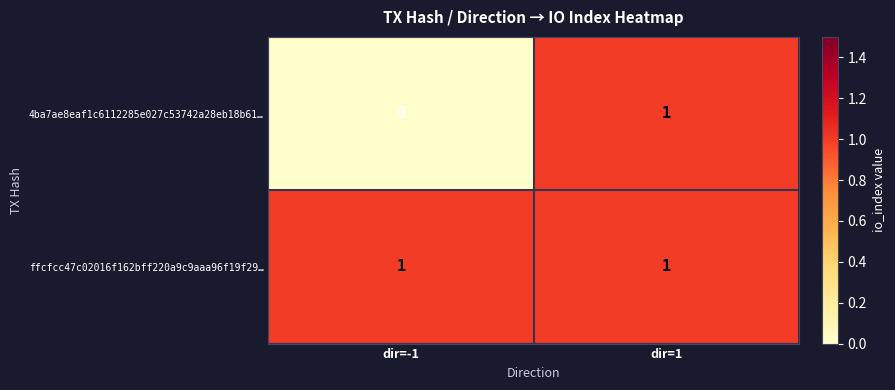

Which series has the widest spread of values?

4ba7ae8eaf1c6112285e027c53742a28eb18b61…